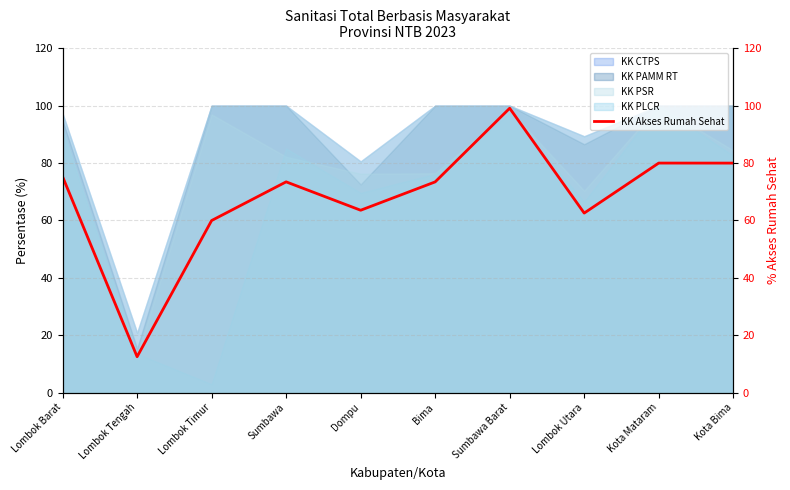

What is the ratio of the value at Lombok Timur to the value at Kota Bima?

0.7